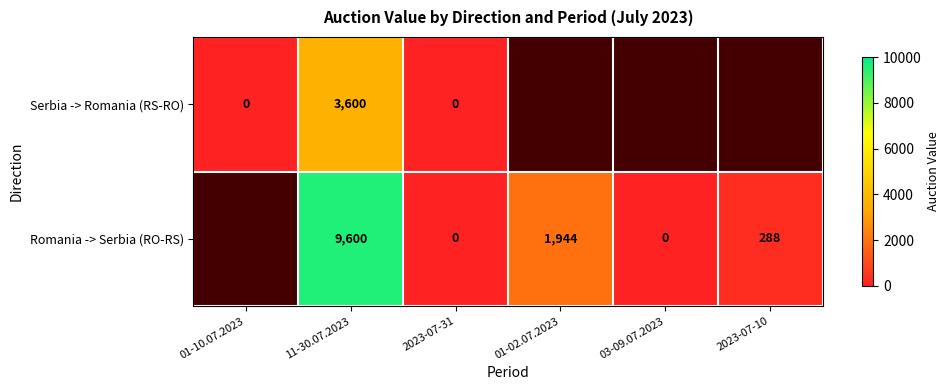

What is the spread (max minus min) of values at 11-30.07.2023?

6000